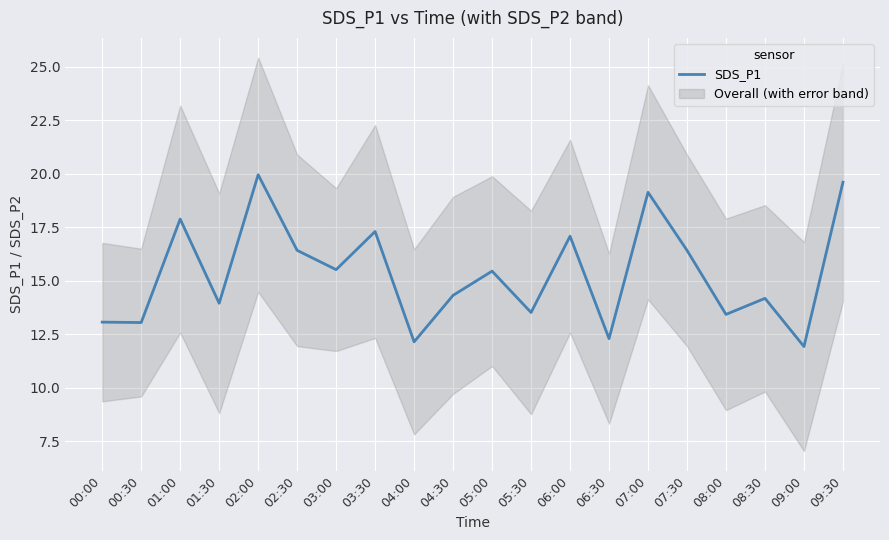

How many data points are above 15?

10